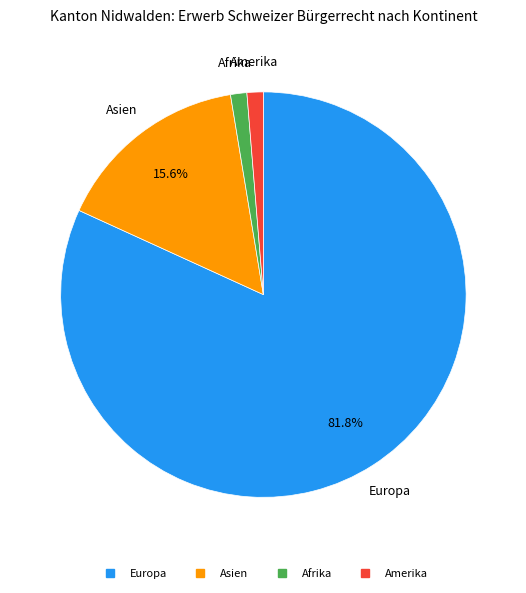

Is there a majority slice in this chart?

Yes